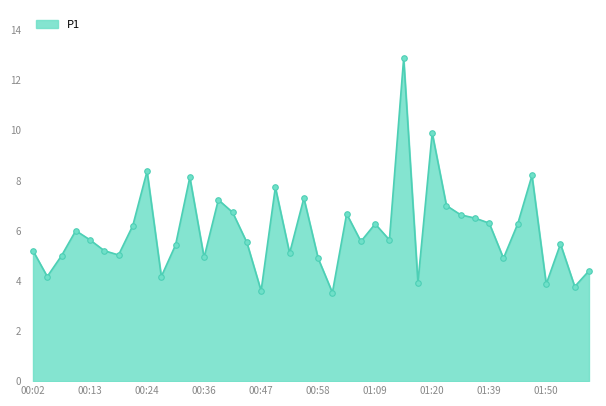

What is the sum of all values?

239.3